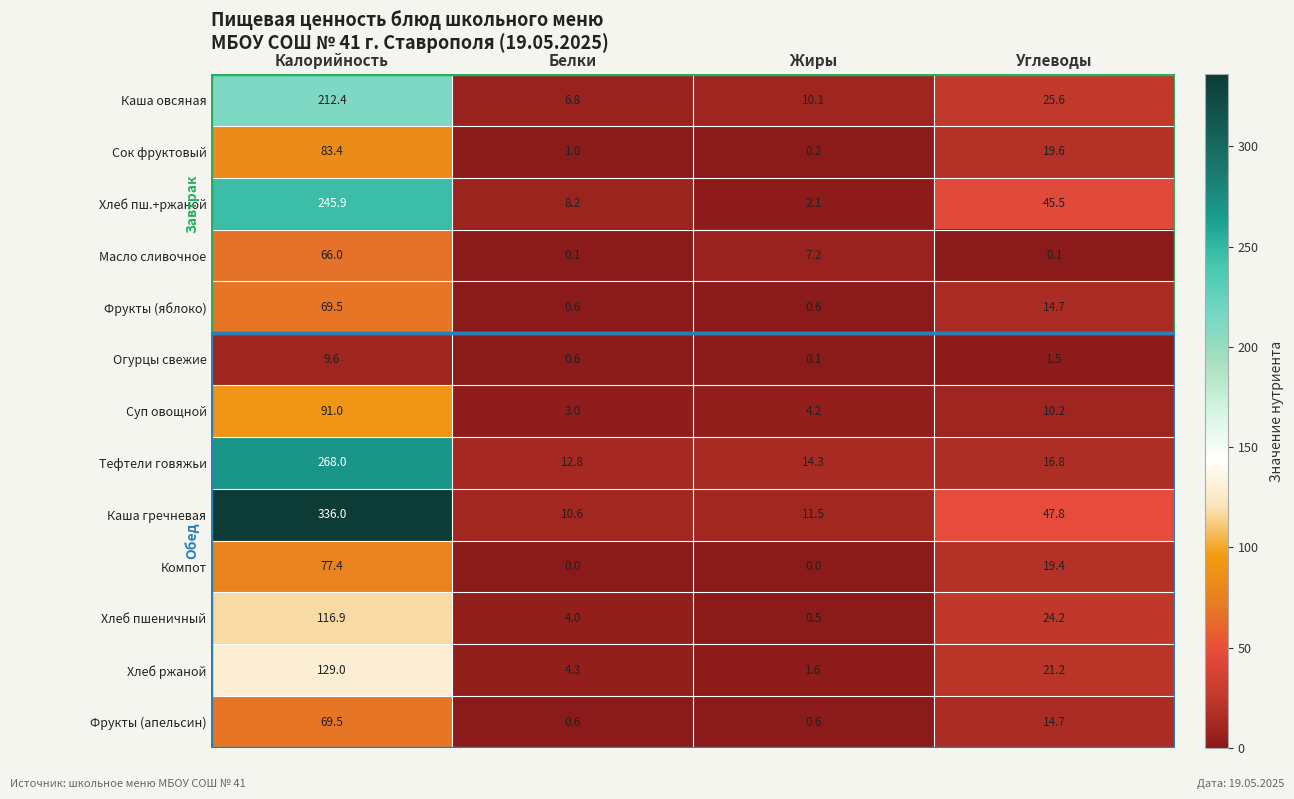

Is it true that Тефтели говяжьи equals 8.9 at Жиры?

False